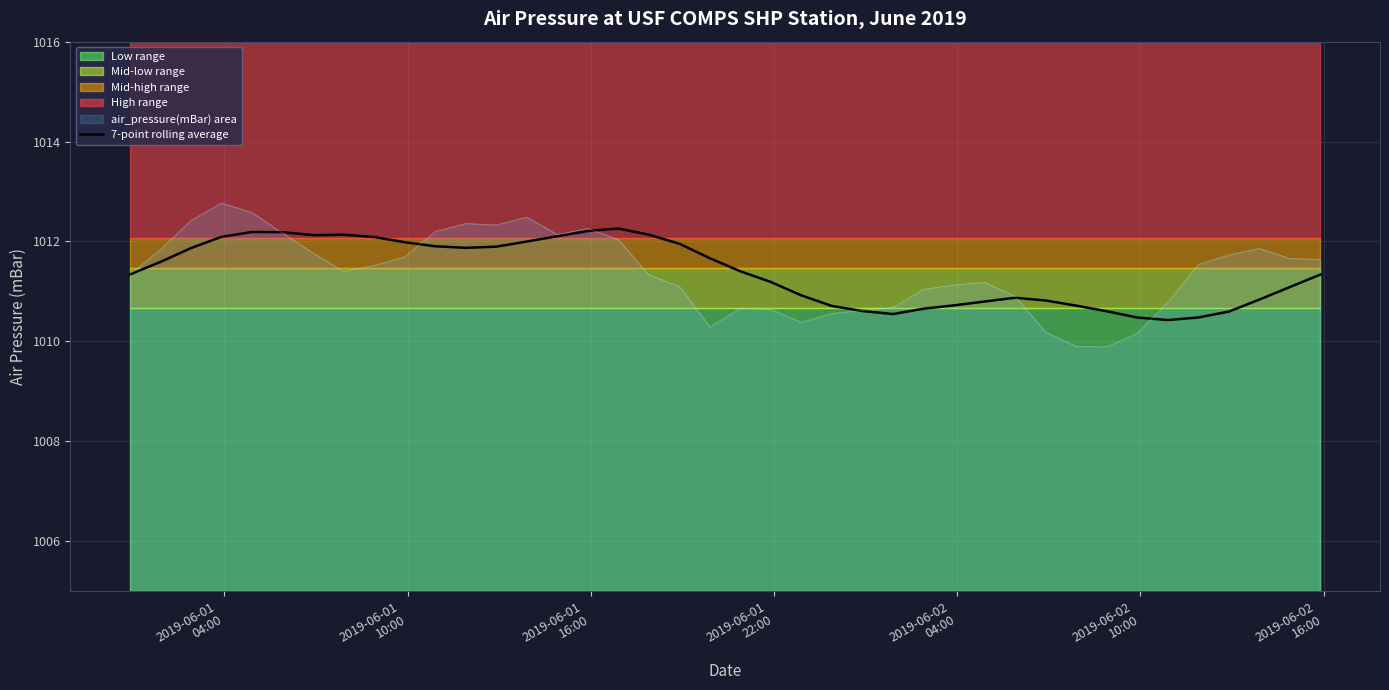

What is the lowest value of the 7-point rolling average series?

1010.4